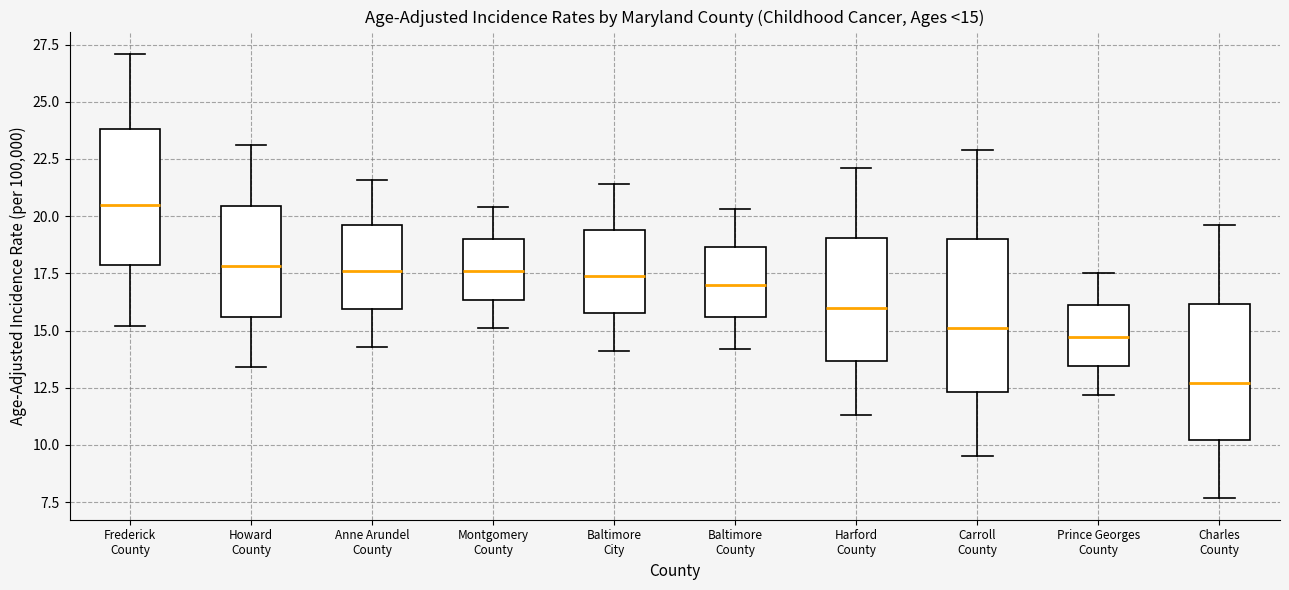

Which box's median line is the lowest?

Charles County